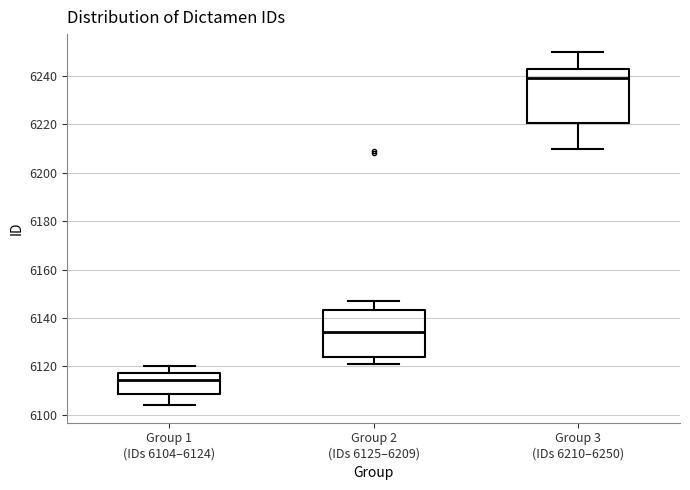

Which box's median line is the lowest?

Group 1 (IDs 6104–6124)